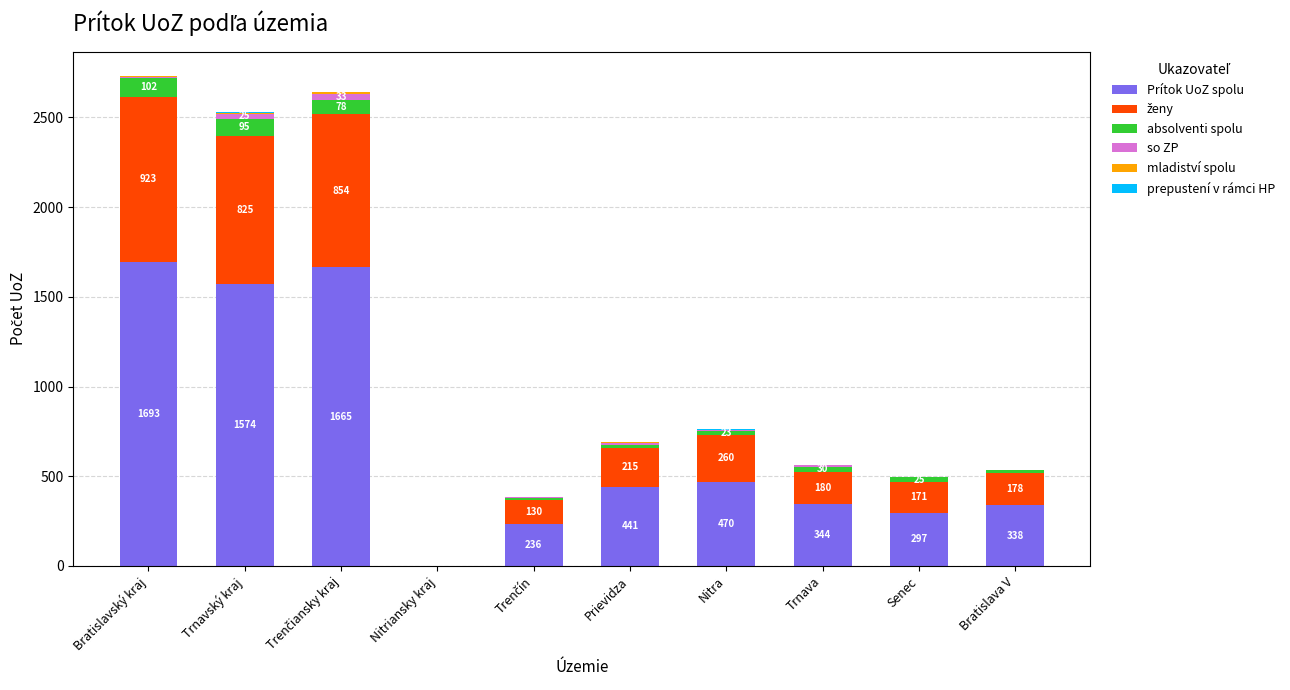

What is the maximum value for Prítok UoZ spolu?

1693